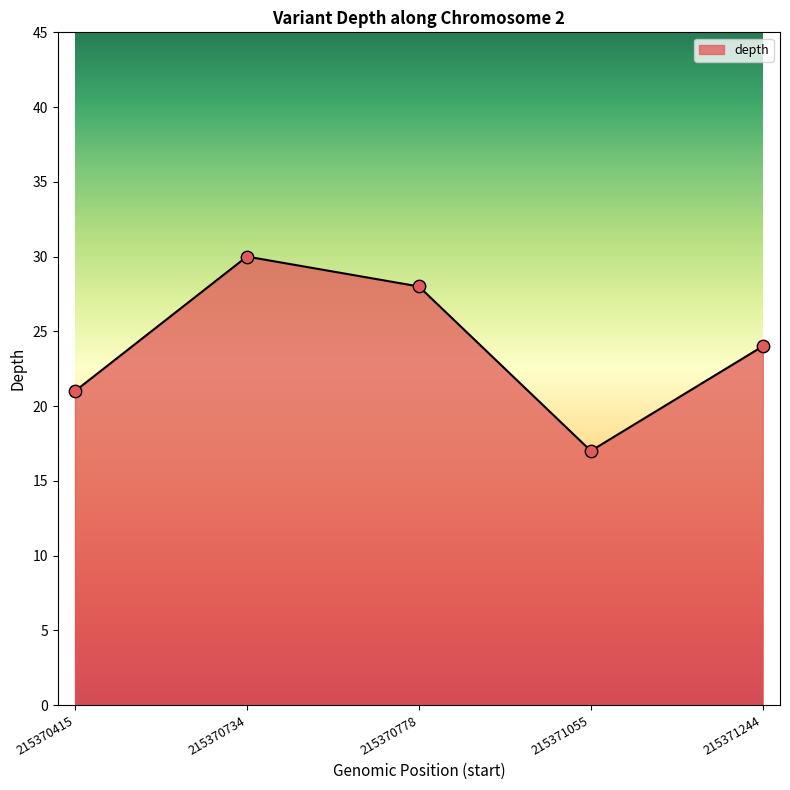

What is the change in value from 215371055 to 215371244?

+7